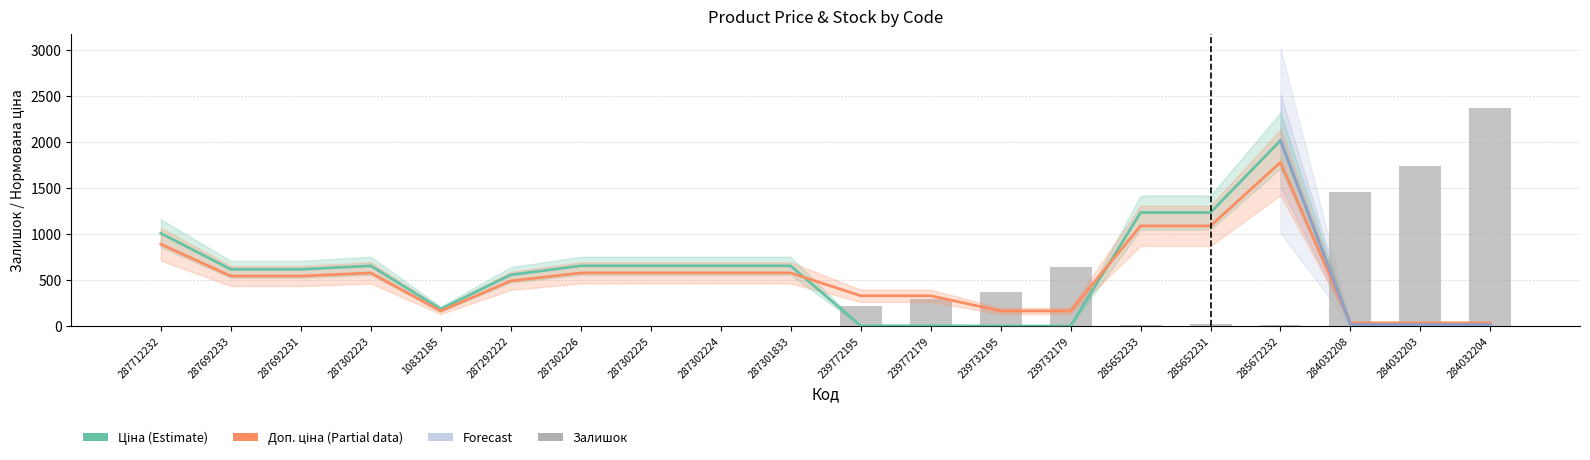

How many data points in Доп. ціна are above 544?

11